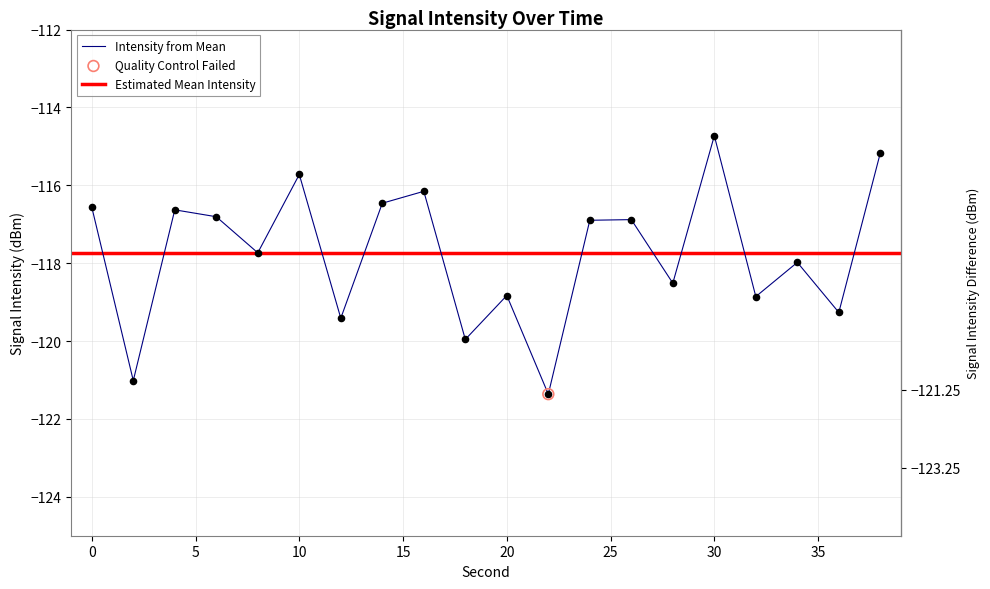

Between 26 and 2, which is larger?

26